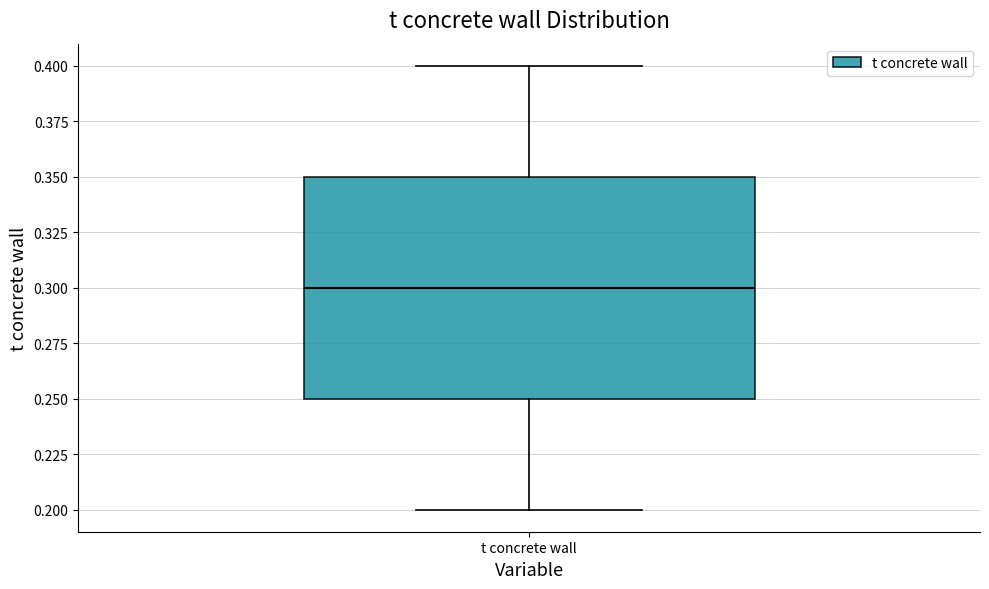

Where does the lower whisker of the box for t concrete wall end on the y-axis? The values are not printed on the chart, so give them approximately, as read against the axis.

0.20